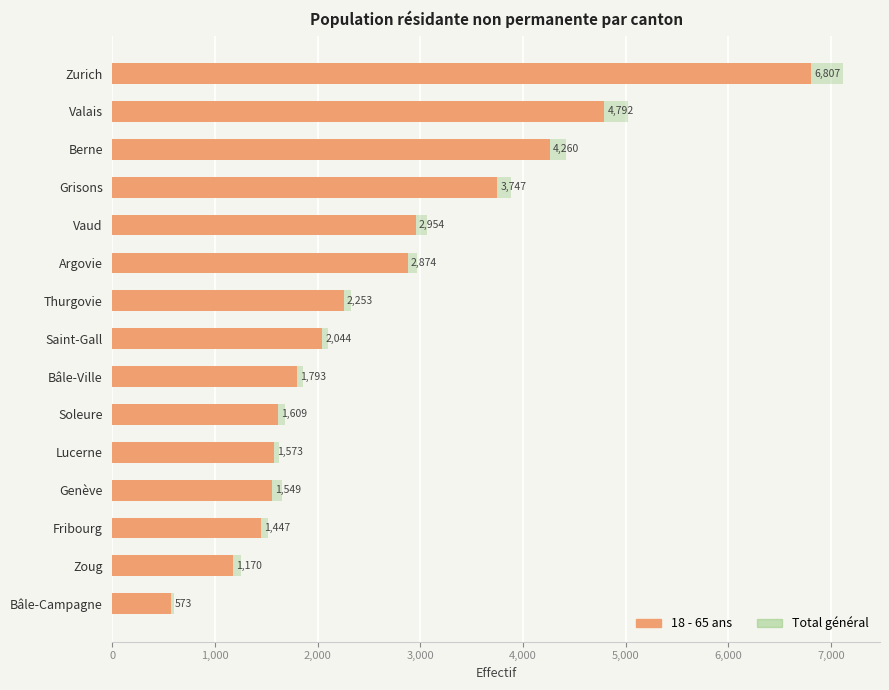

How many bars are there in each group?

2